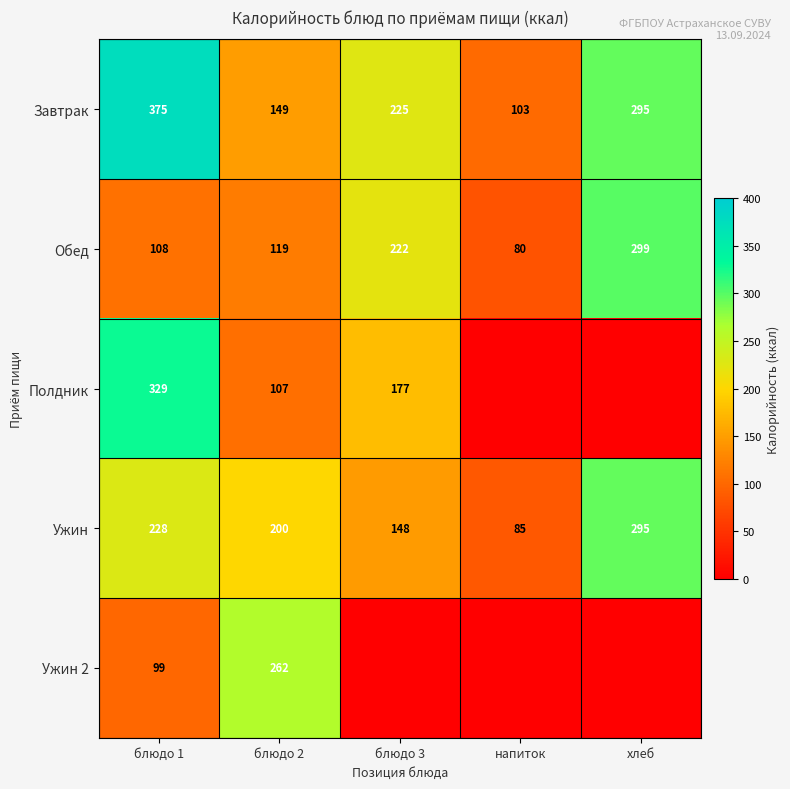

What is the spread (max minus min) of values at напиток?

102.7